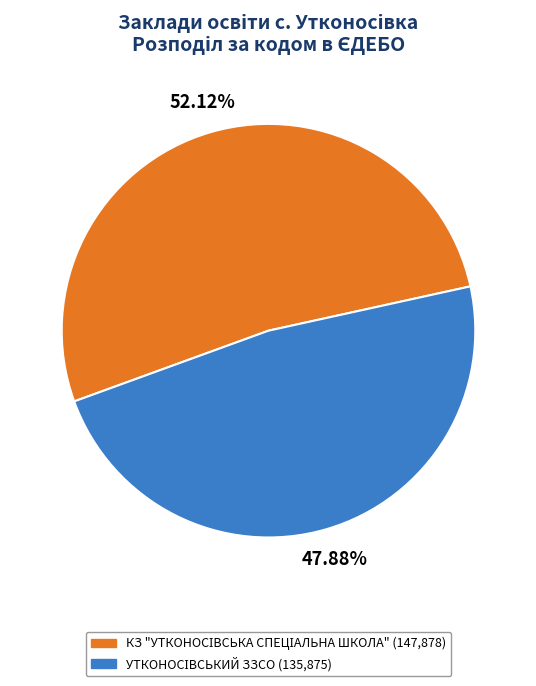

How many segments does this pie chart have?

2